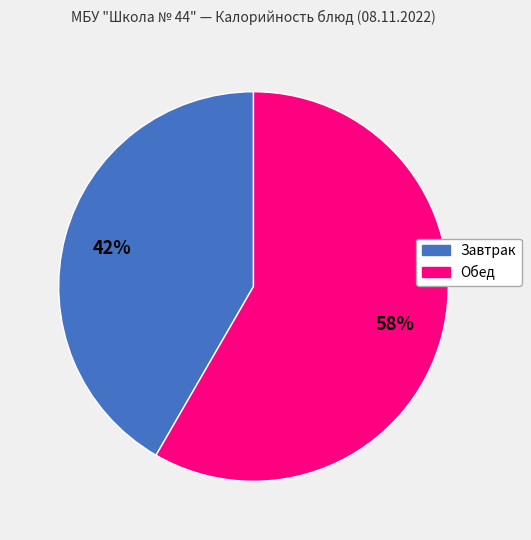

To the nearest percent, what is the average slice percentage?

50%